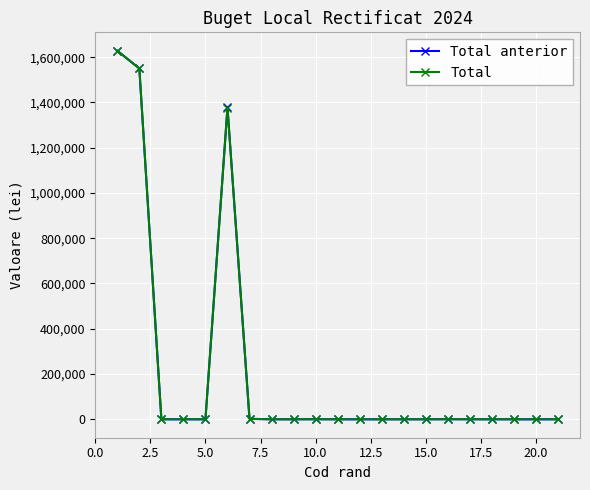

True or false: Total anterior has more than 0 interior local peaks.

True